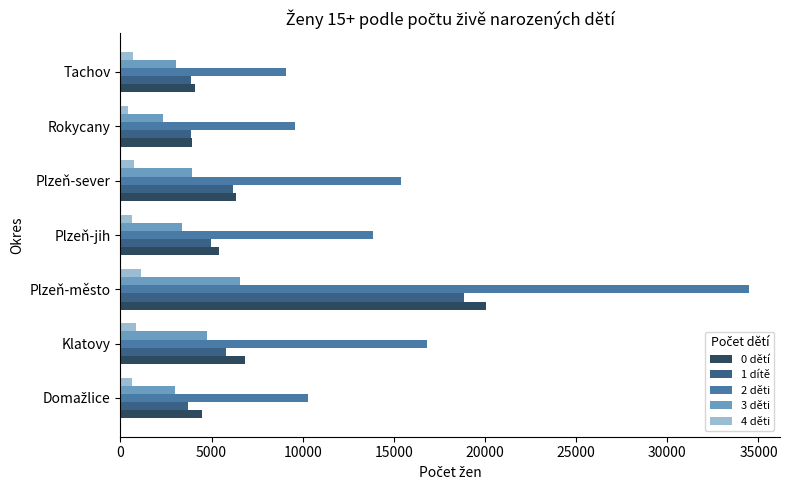

At which label does 2 děti reach its peak?

Plzeň-město